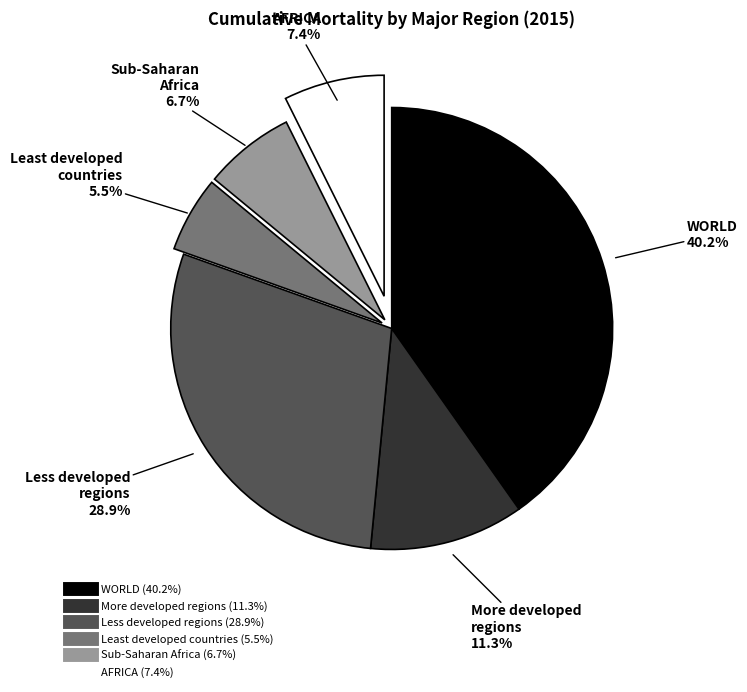

True or false: AFRICA accounts for 7% of the total.

True